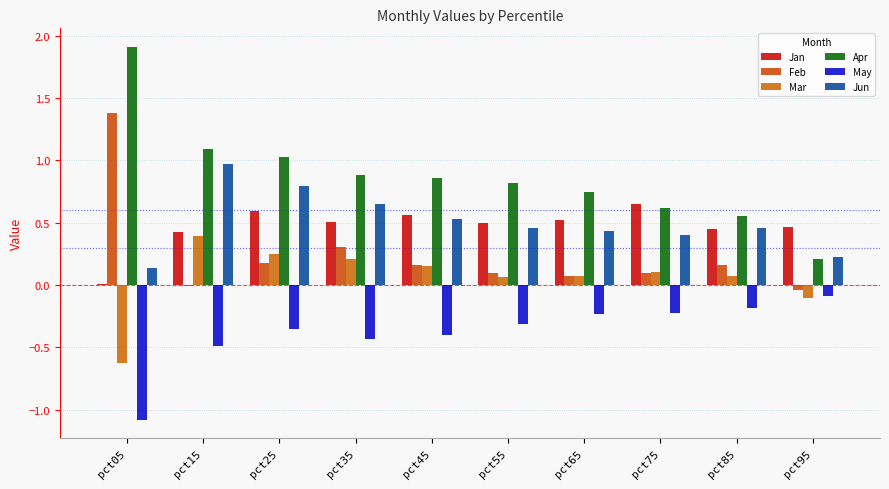

The value of May at pct65 is -0.2. True or false?

True